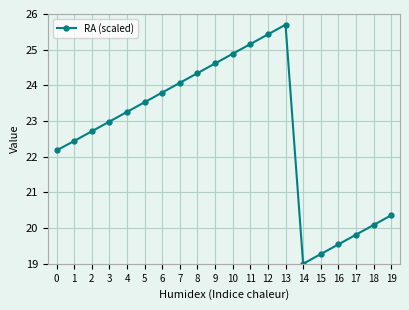

Reading right to left, what are all the values shown in this chart?

19=20.4	18=20.1	17=19.8	16=19.5	15=19.3	14=19.0	13=25.7	12=25.4	11=25.2	10=24.9	9=24.6	8=24.3	7=24.1	6=23.8	5=23.5	4=23.3	3=23.0	2=22.7	1=22.4	0=22.2